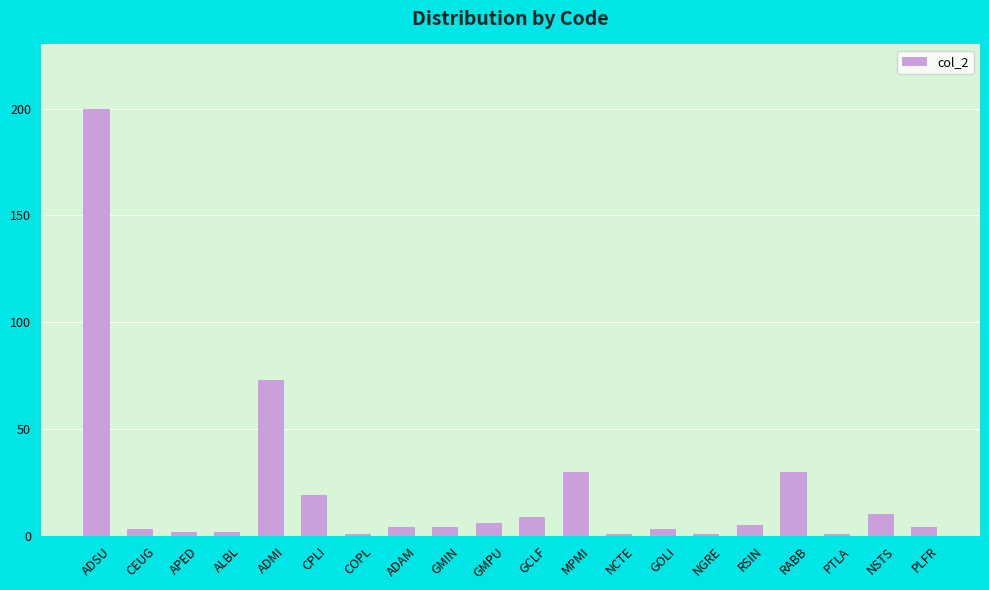

What is the minimum value shown in the chart?

1